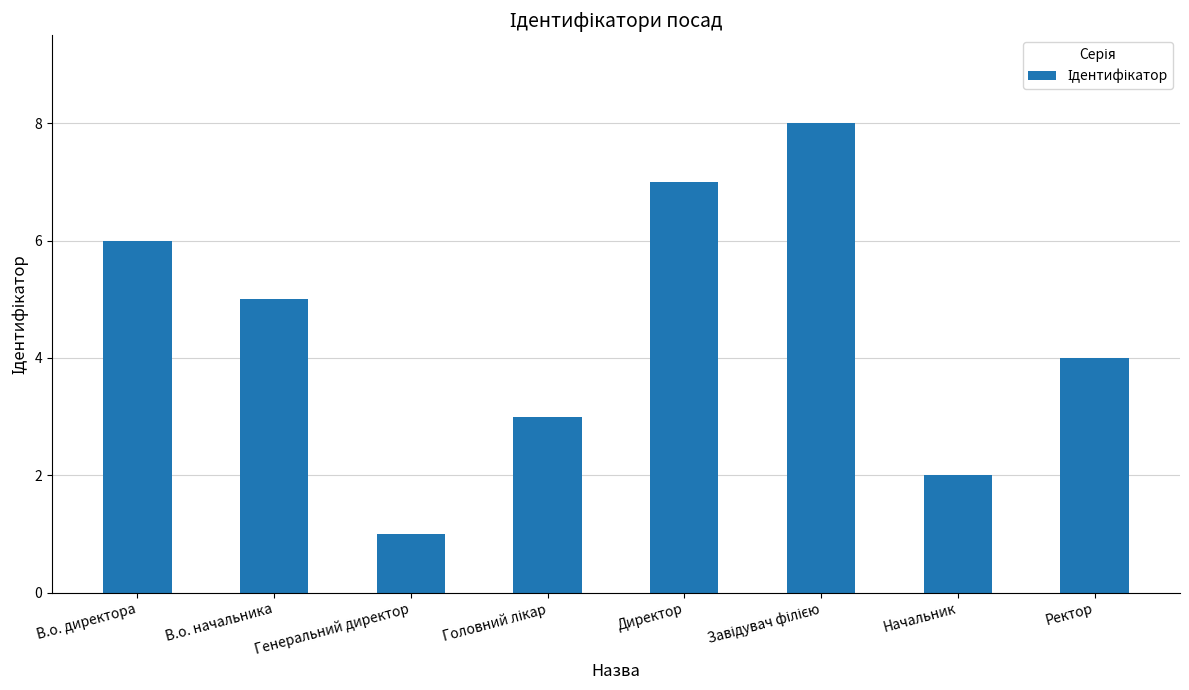

What is the greatest value displayed?

8